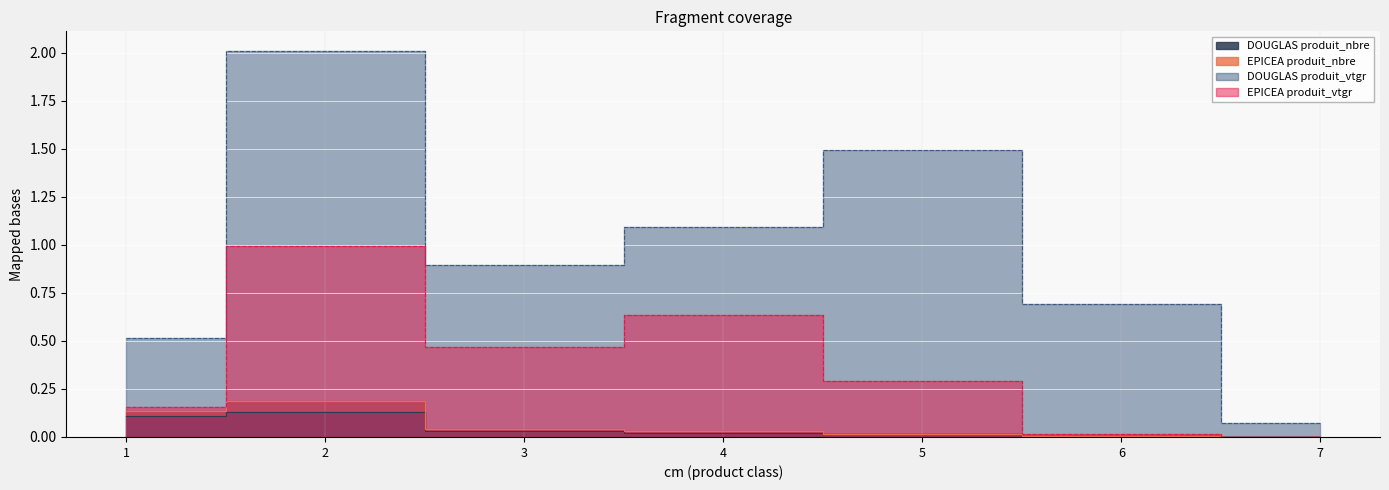

What is the total value across all series at 5?

1.8